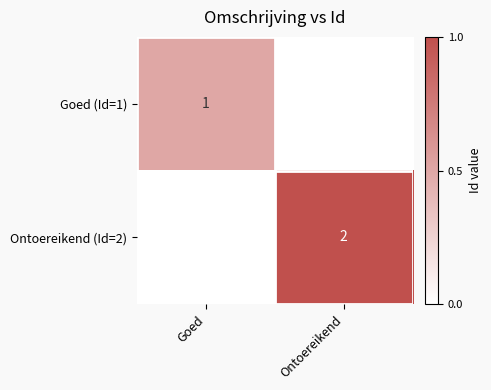

At how many categories does at least one series exceed 0?

2